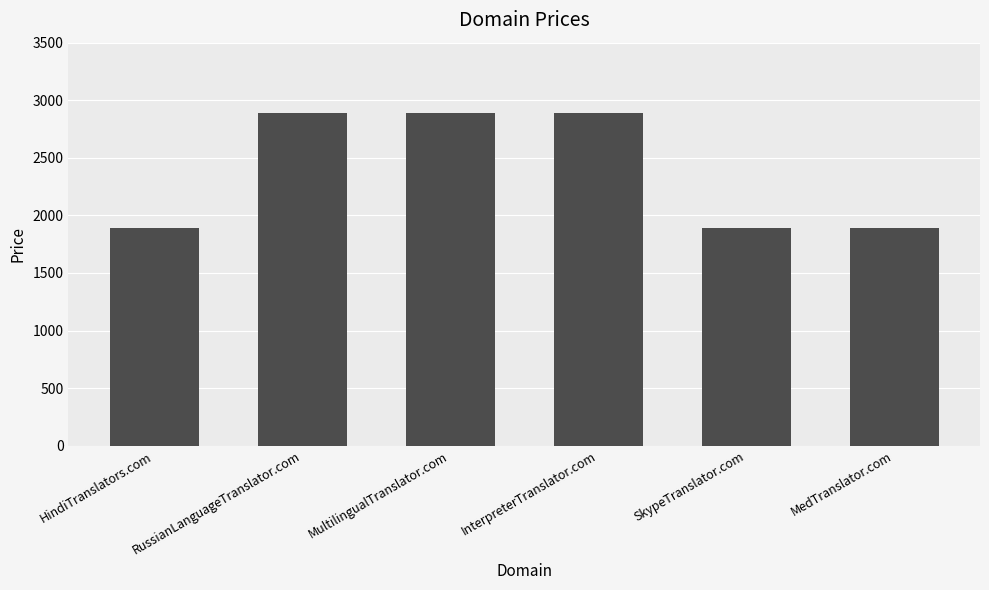

Reading left to right, extract all data points from this chart.

HindiTranslators.com=1888	RussianLanguageTranslator.com=2888	MultilingualTranslator.com=2888	InterpreterTranslator.com=2888	SkypeTranslator.com=1888	MedTranslator.com=1888